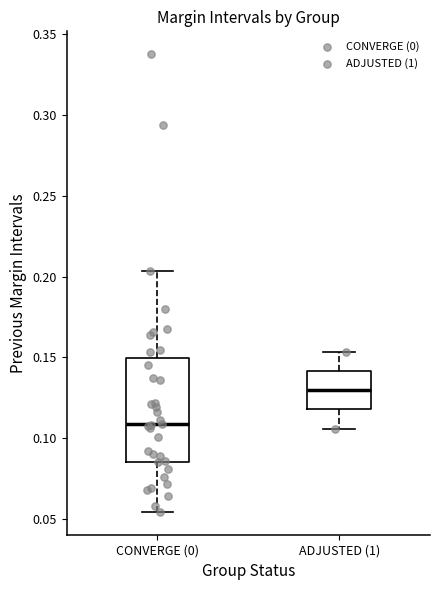

Which box's median line is the highest?

ADJUSTED (1)